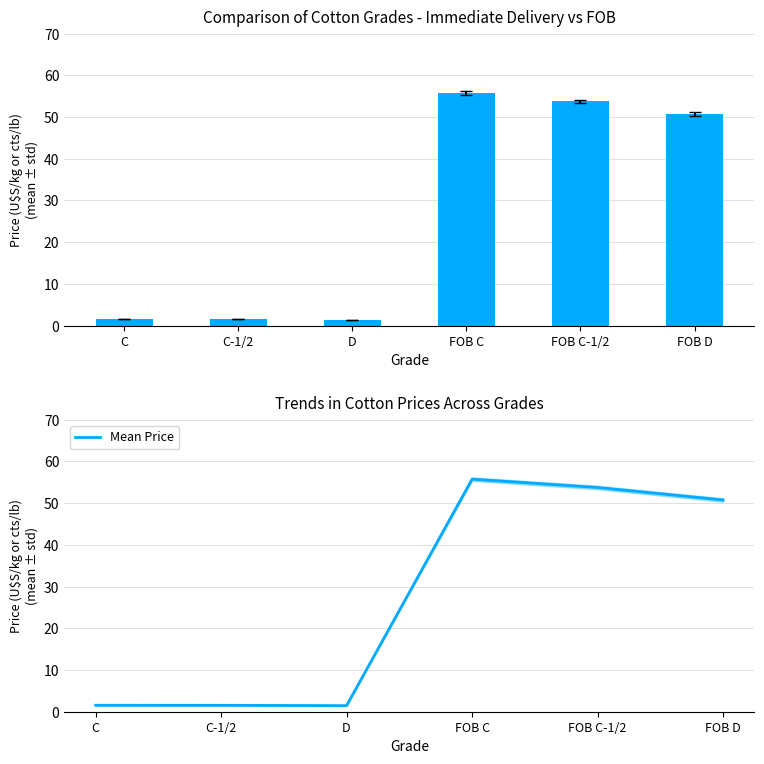

Reading left to right, list all the values displayed in this chart.

C=1.5	C-1/2=1.5	D=1.5	FOB C=55.8	FOB C-1/2=53.8	FOB D=50.8